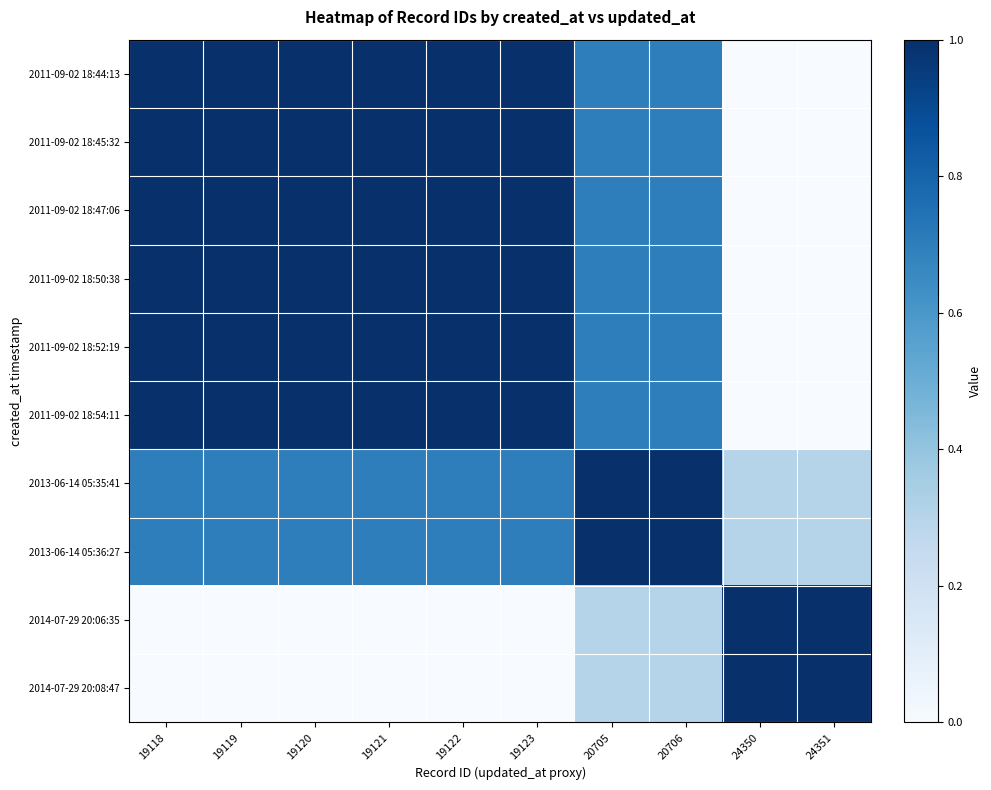

Which series has the widest spread of values?

2011-09-02 18:44:13